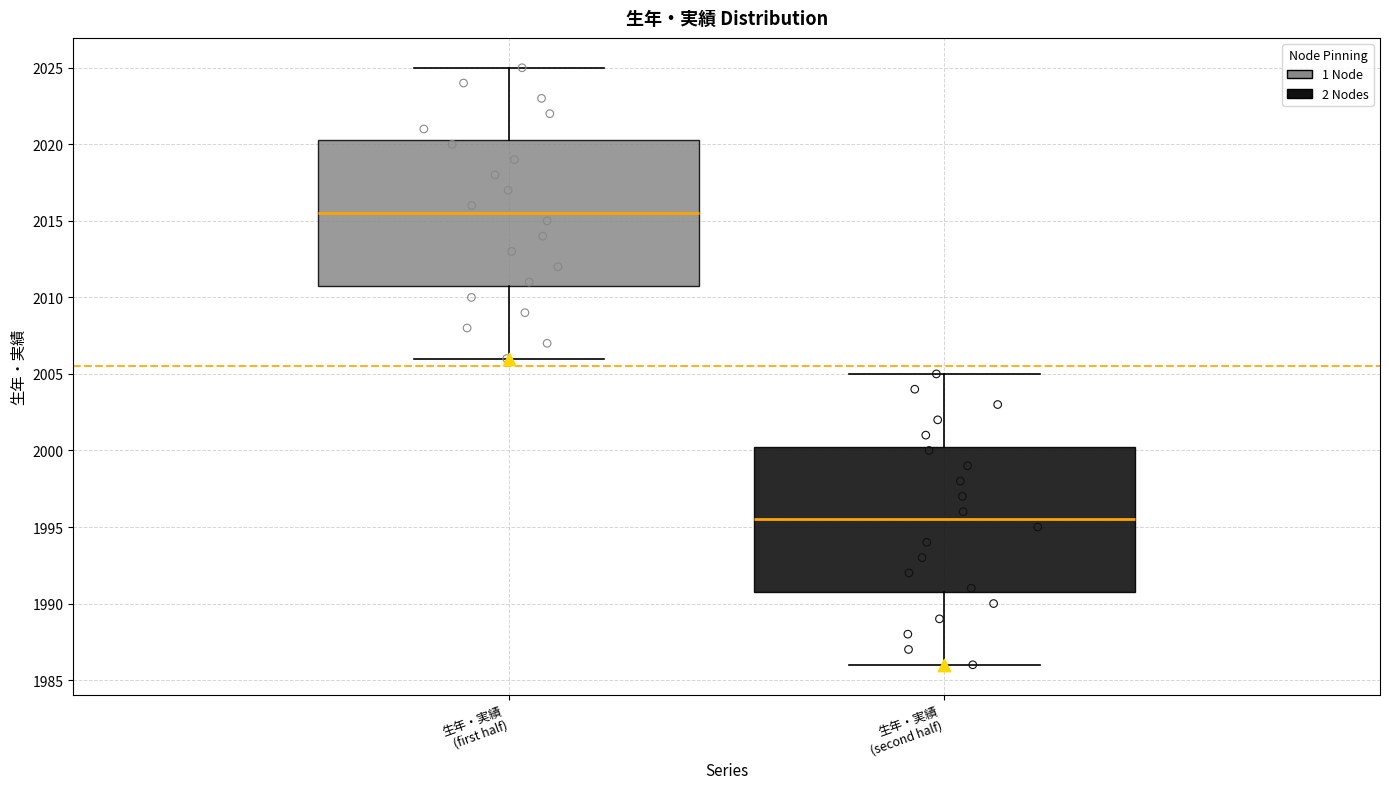

Which box's median line is the highest?

生年・実績 (first half)